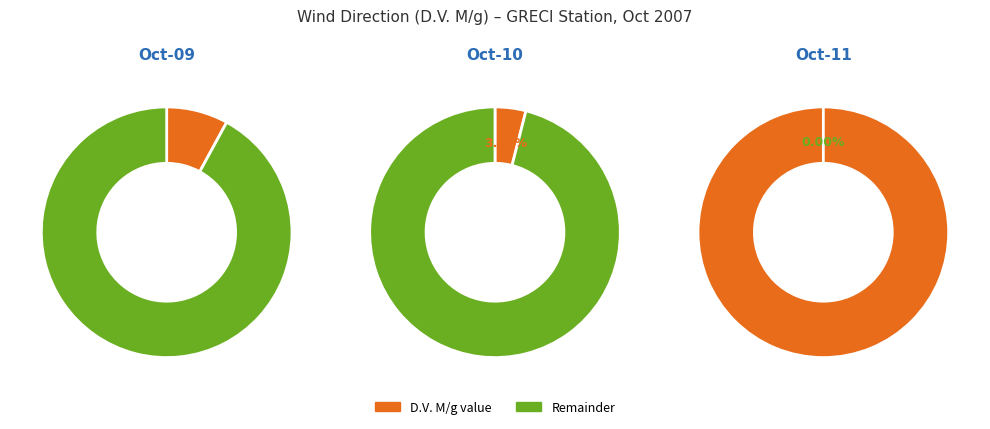

True or false: 45 accounts for 4% of the total.

True